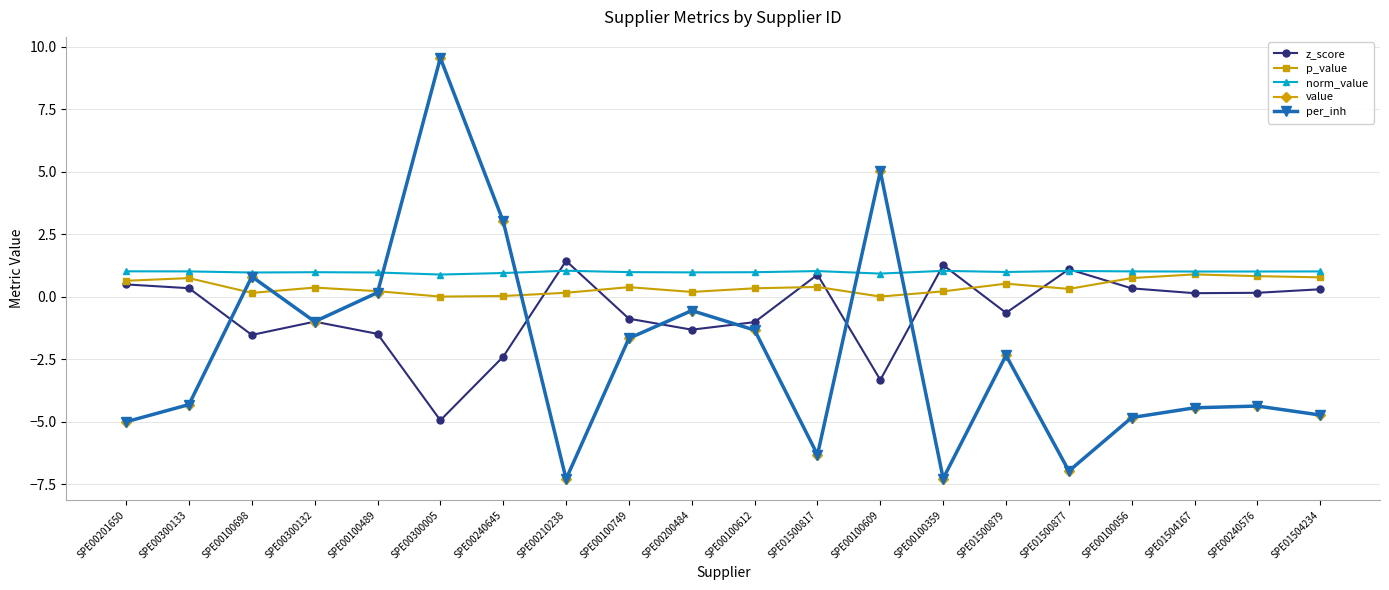

Is this an area chart (filled region under the line)?

No